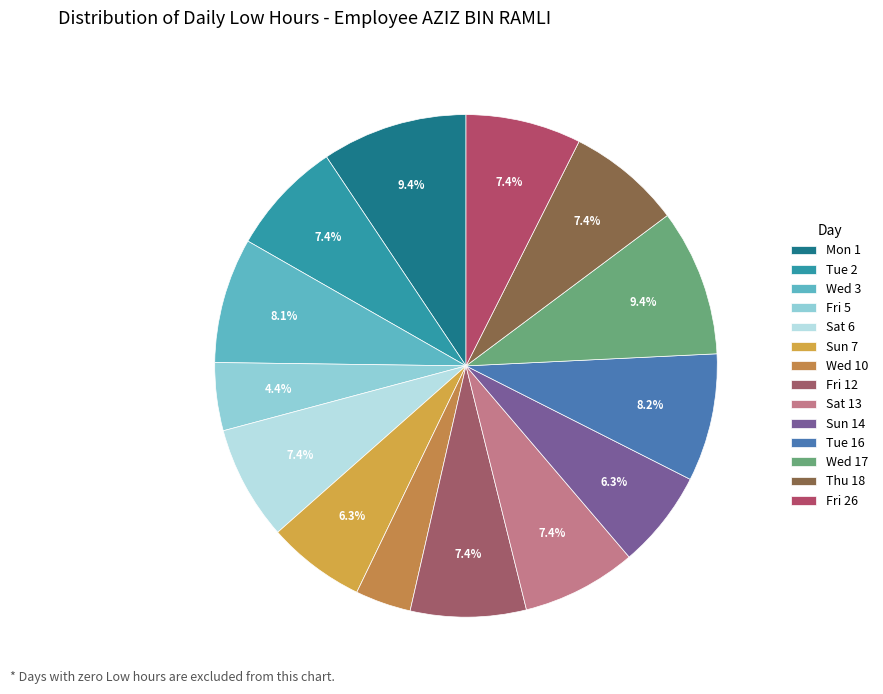

Count the number of slices in the pie.

14